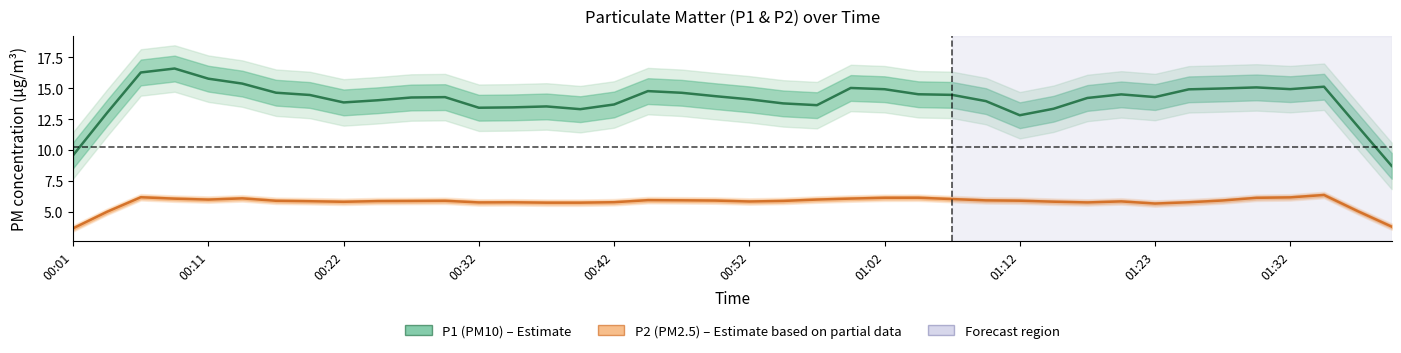

At which category does the chart reach its minimum across all series?

00:01